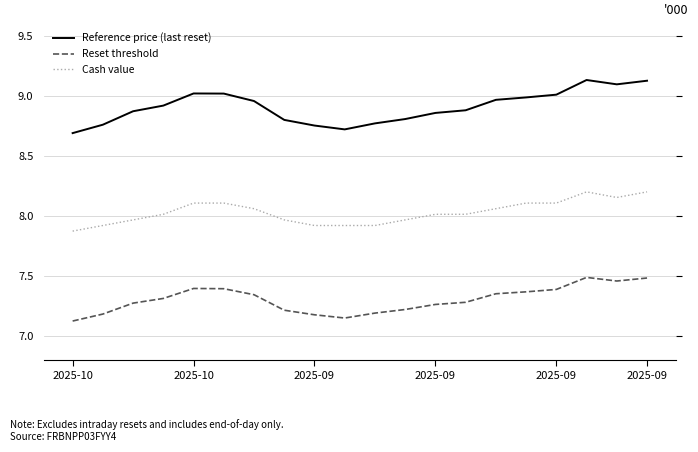

Does the chart have visible grid lines?

Yes